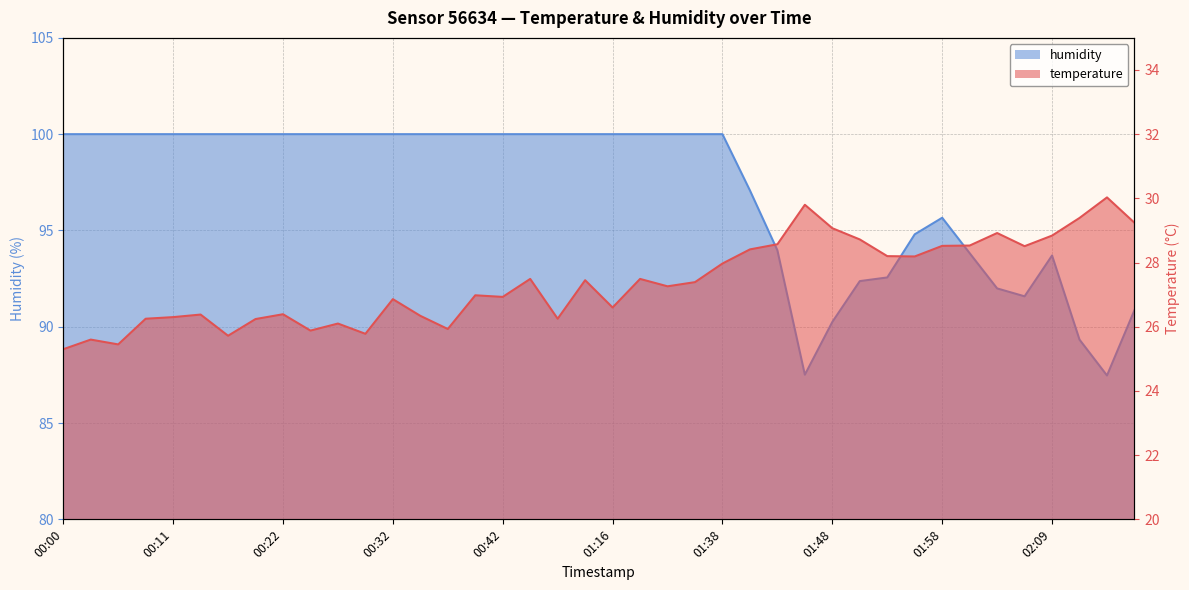

What are all the series names shown in the legend?

temperature, humidity